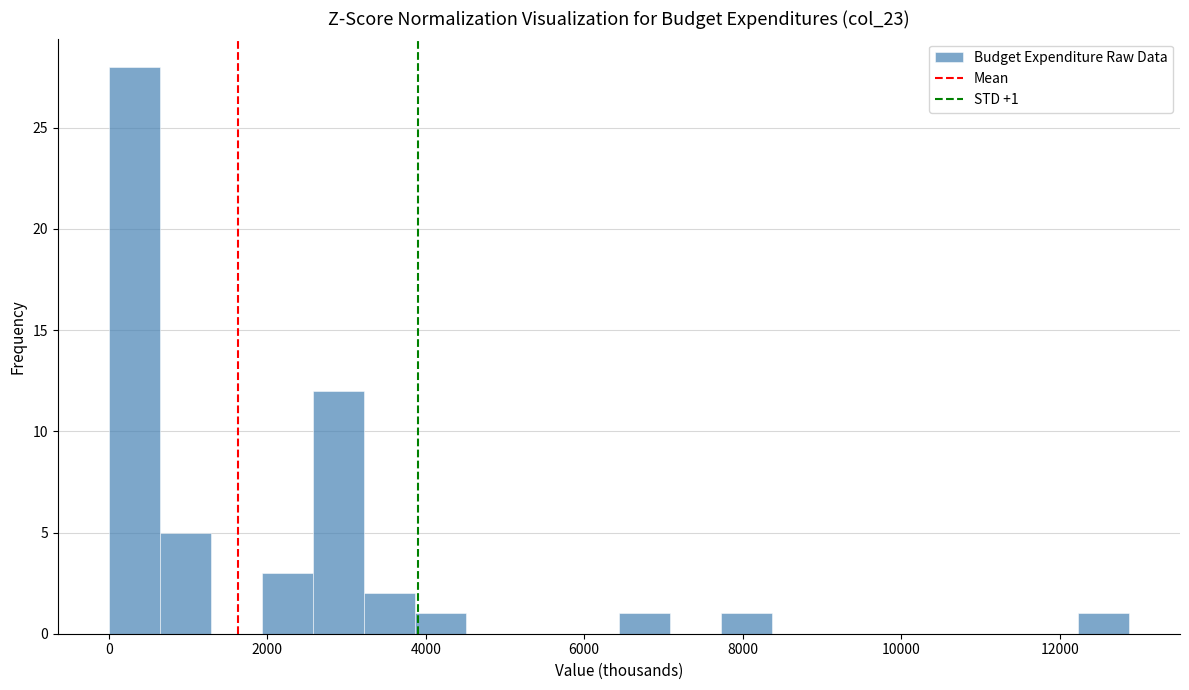

Around what value on the x-axis is the tallest bar? Give the approximate position of its centre, as read against the axis.

400